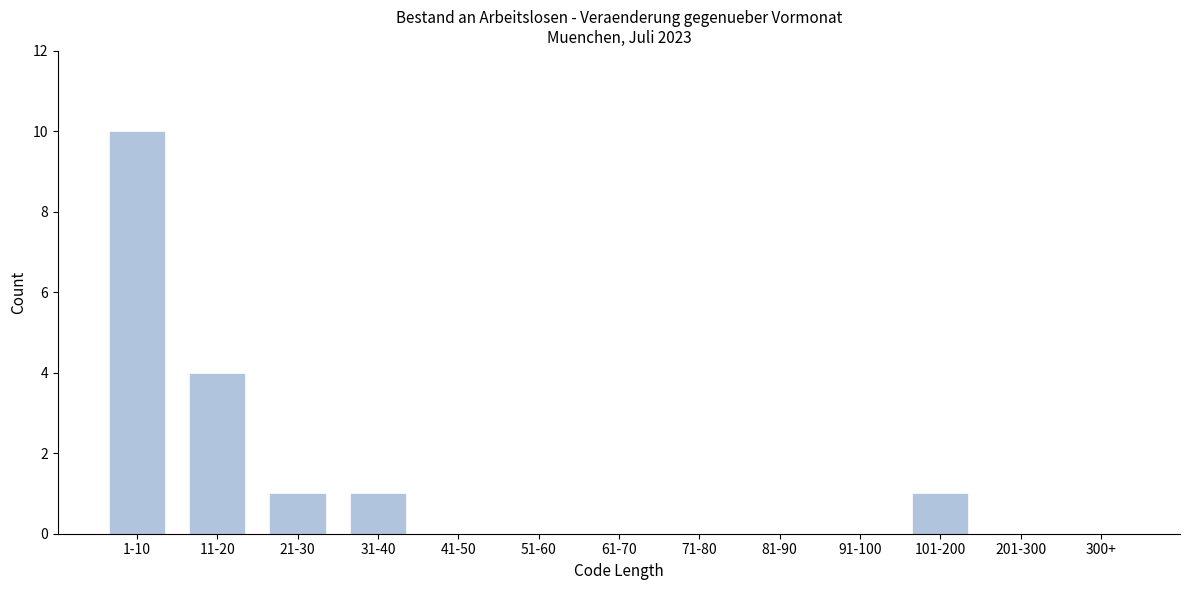

Reading left to right, transcribe all the data shown in this chart.

1-10=10	11-20=4	21-30=1	31-40=1	41-50=0	51-60=0	61-70=0	71-80=0	81-90=0	91-100=0	101-200=1	201-300=0	300+=0